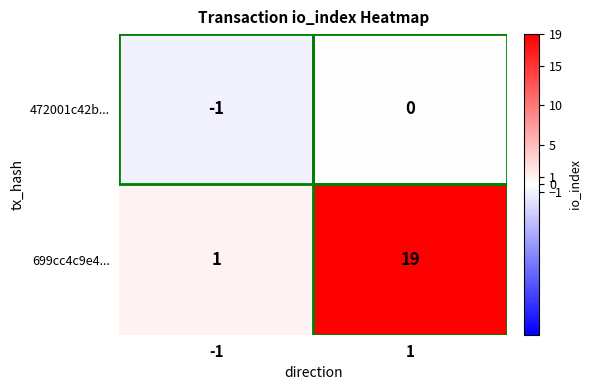

Between -1 and 1, which series saw the biggest shift?

699cc4c9e4...